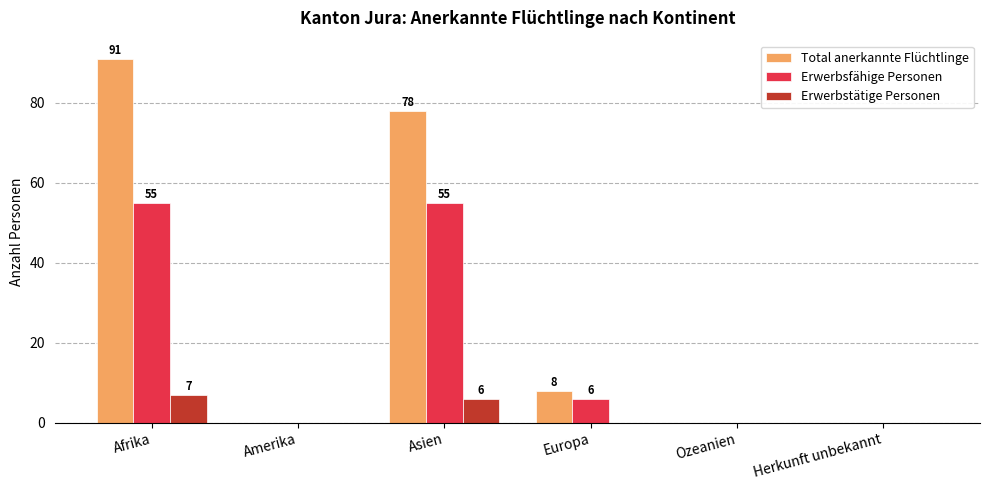

What is the sum of all Erwerbstätige Personen values?

13